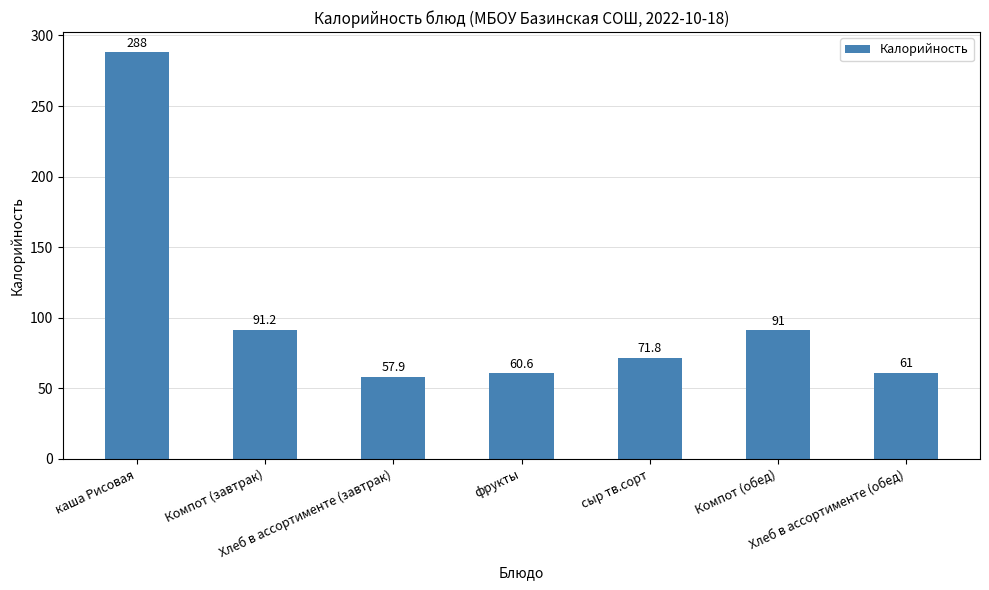

What is the minimum value shown in the chart?

57.9